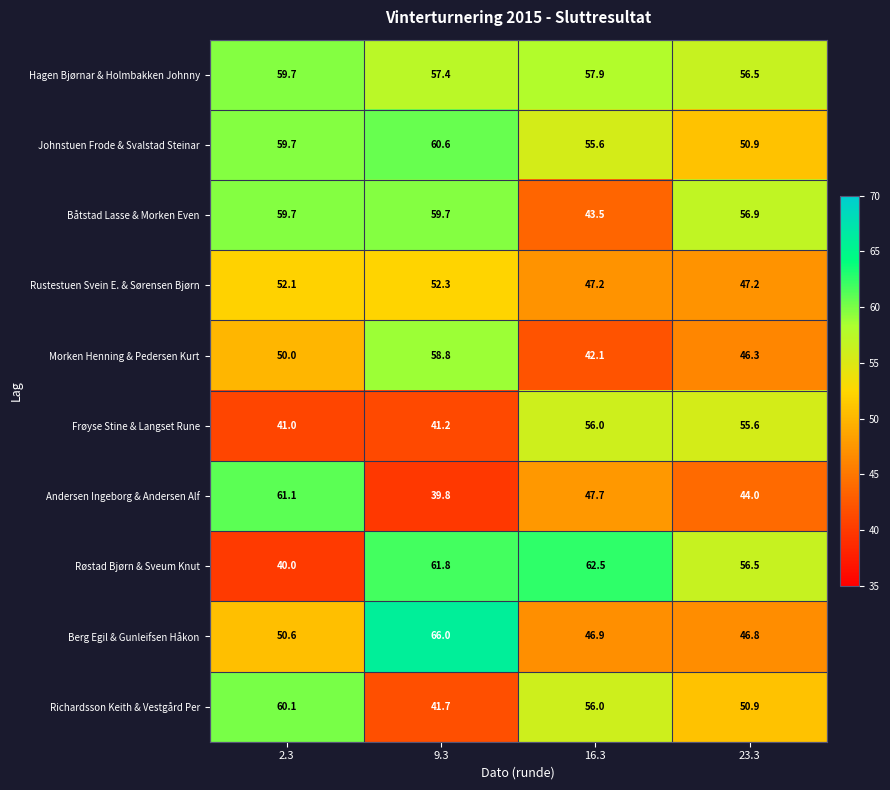

The value of Richardsson Keith & Vestgård Per at 23.3 is 26.8. True or false?

False